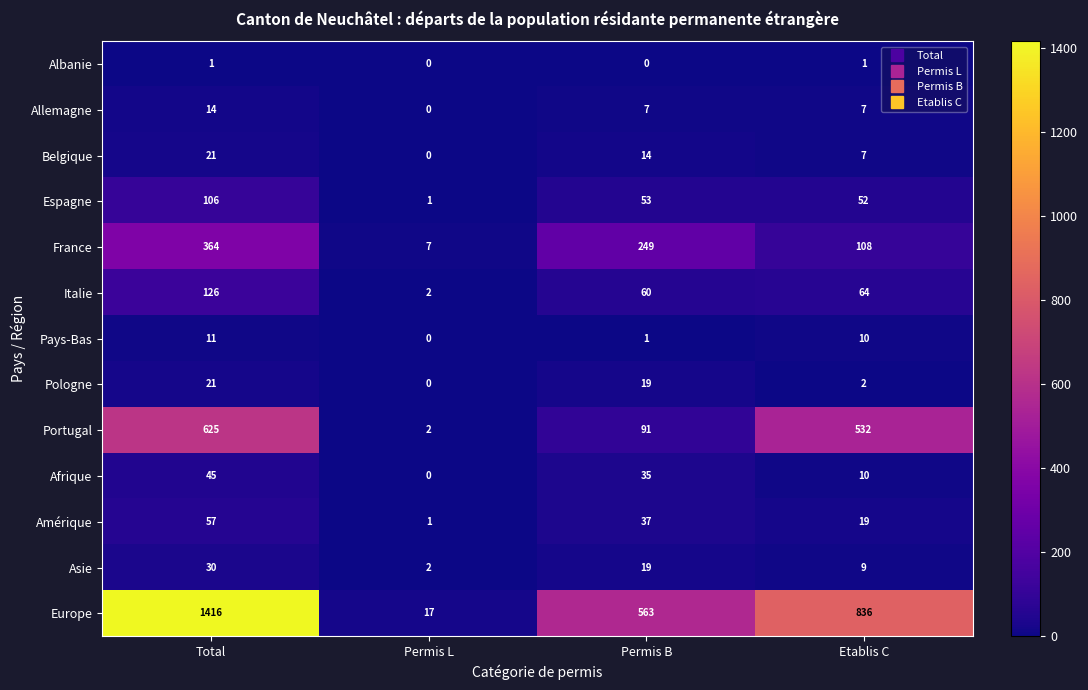

What is the difference between the maximum and minimum values in the Pays-Bas series?

11